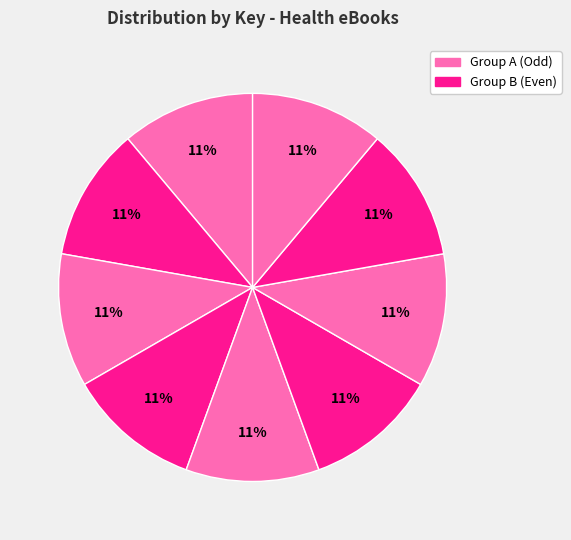

How many segments does this pie chart have?

9